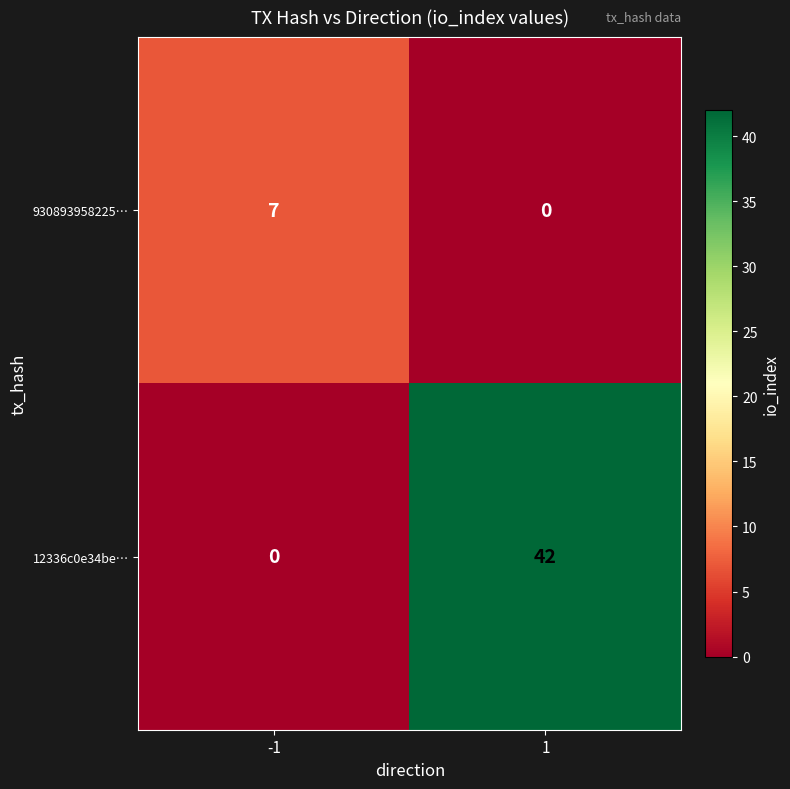

What is the sum of the 12336c0e34be… values at 1 and -1?

42